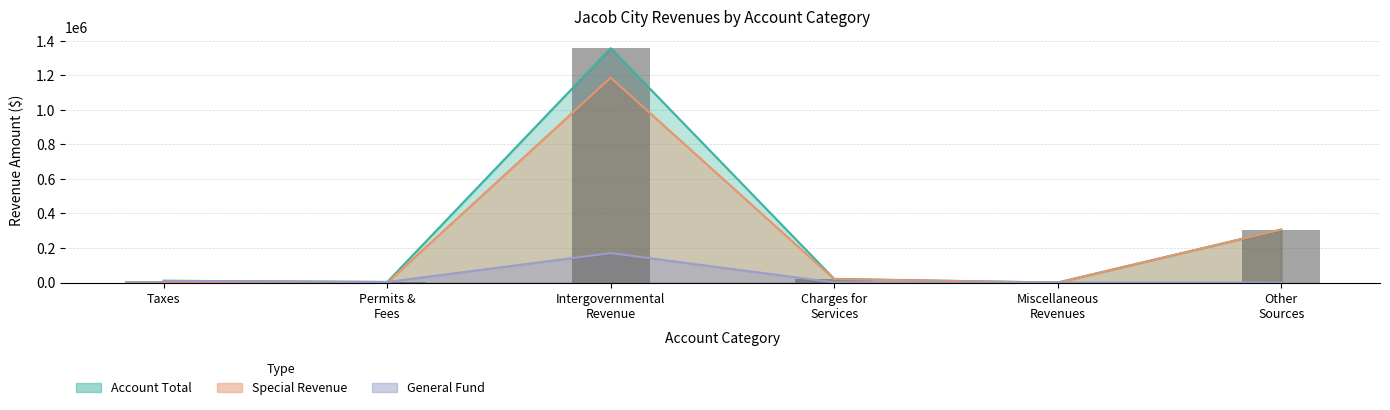

What is the difference between the maximum and minimum values in the Account Total series?

1356162